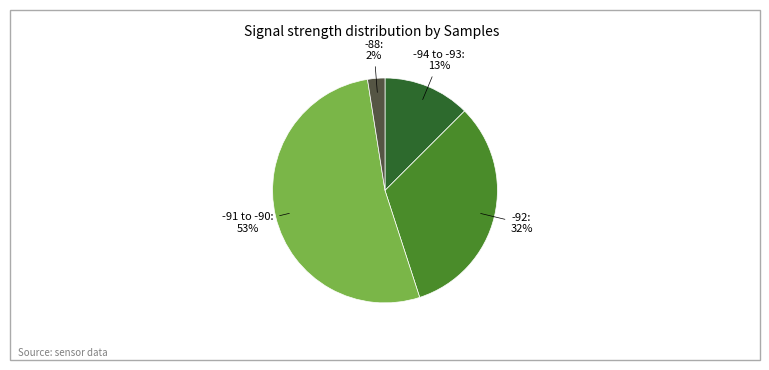

Is there a majority slice in this chart?

Yes